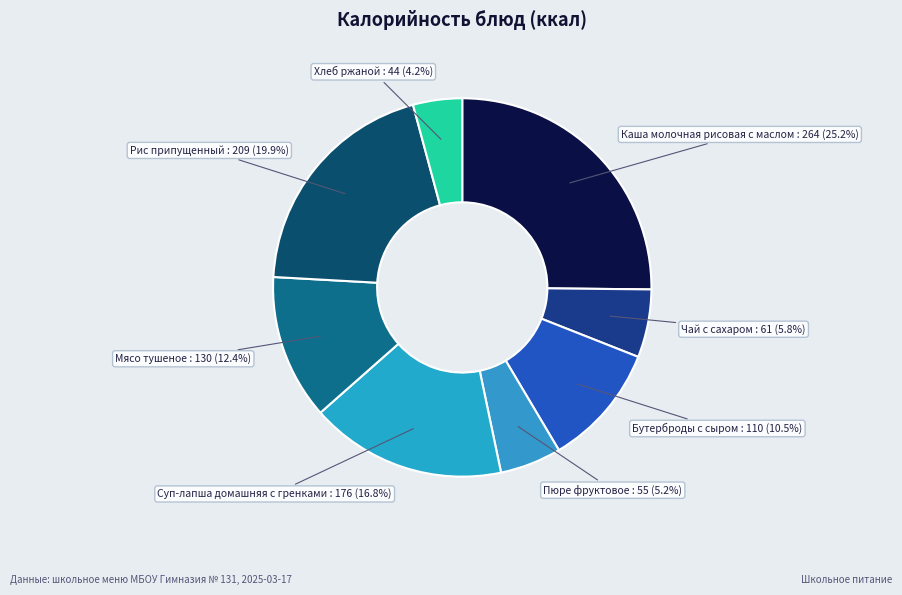

To the nearest percent, what is the combined percentage of Мясо тушеное and Суп-лапша домашняя с гренками?

29%